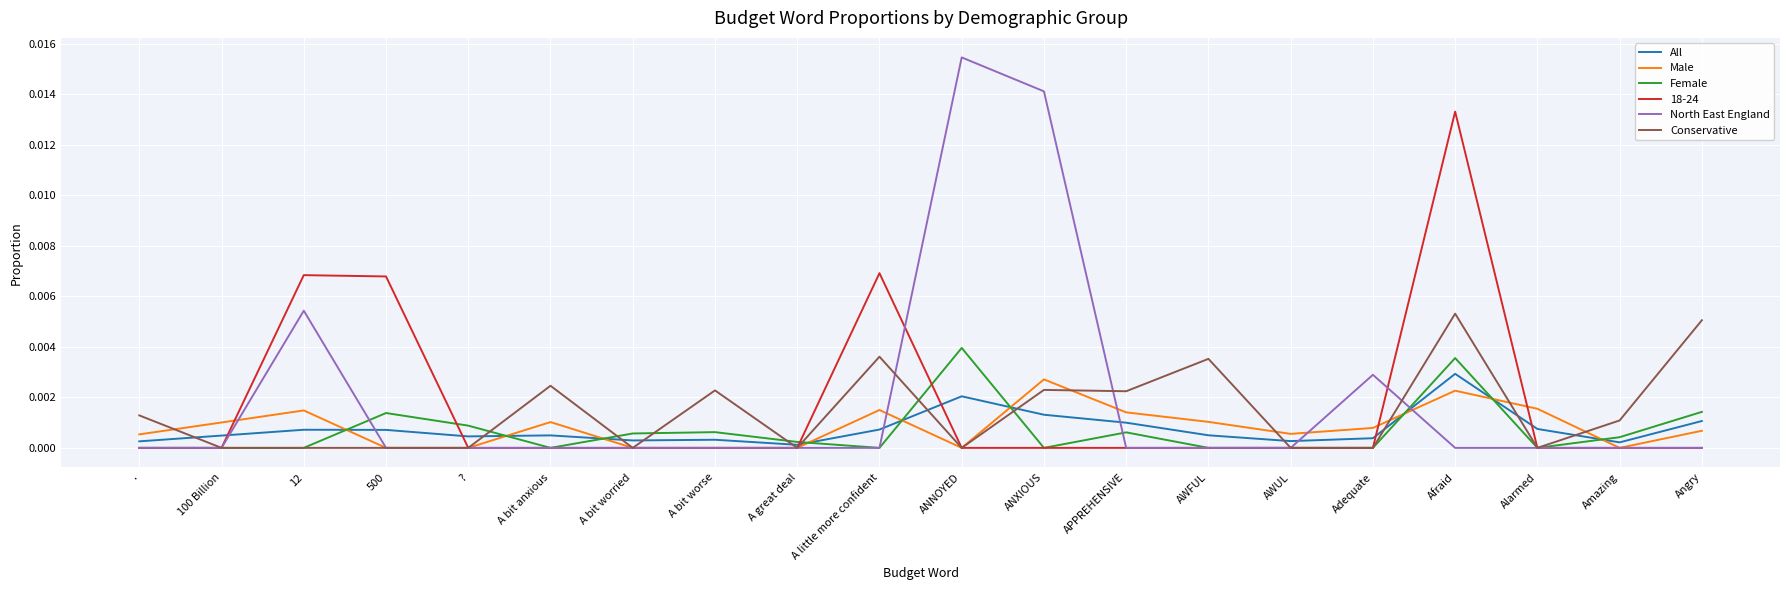

True or false: Conservative has more than 0 interior local peaks.

True